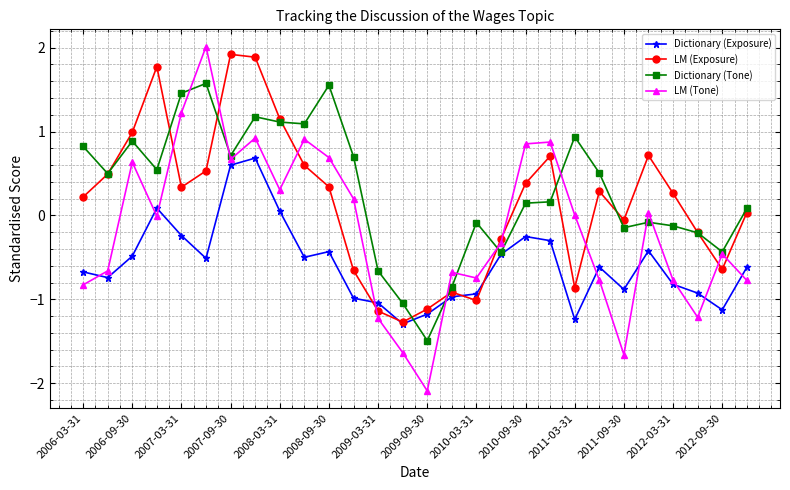

Which series has the largest range (max minus min)?

LM (Tone)